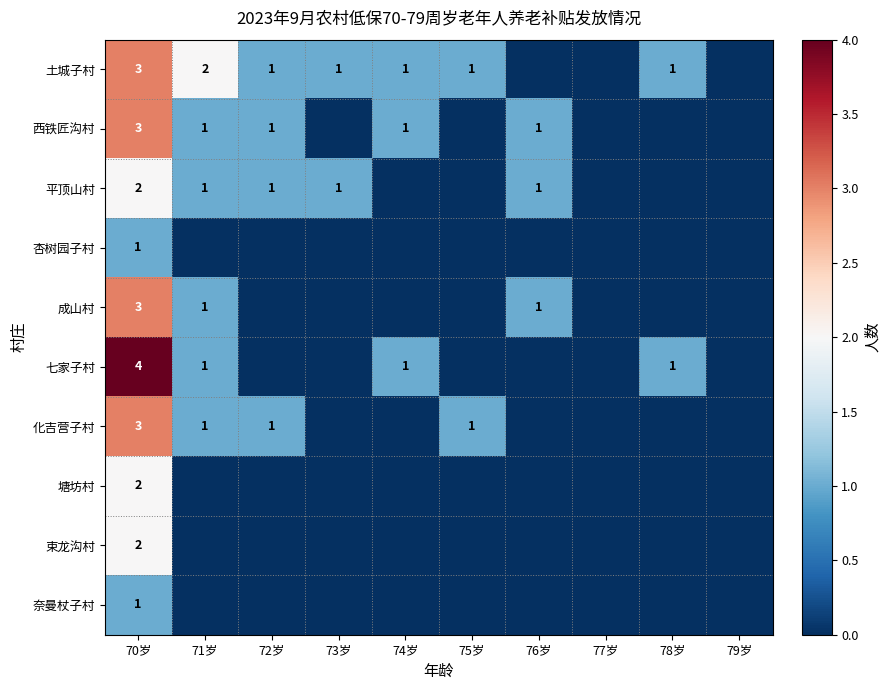

How many categories are shown in the chart?

10